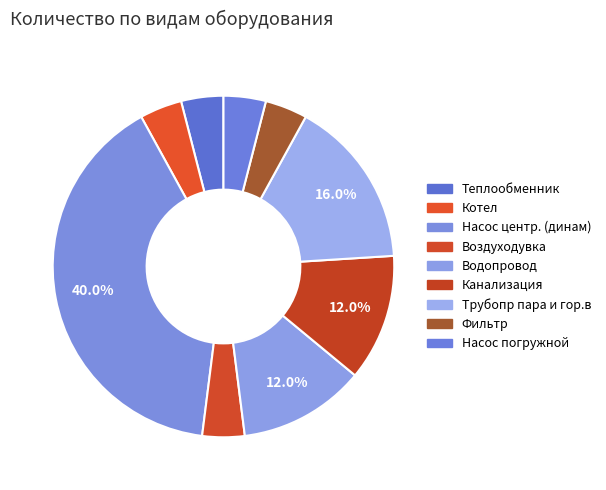

Which category has the biggest portion of the pie?

Насос центр. (динам)